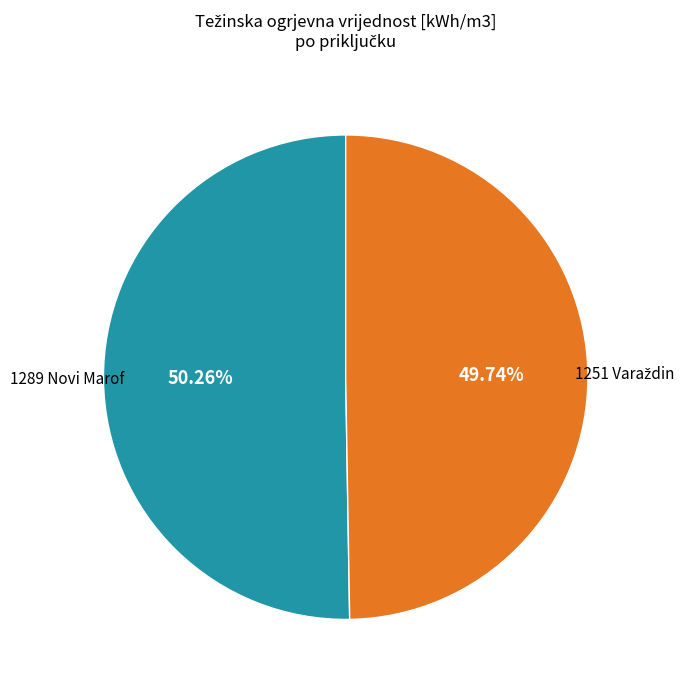

How many segments does this pie chart have?

2